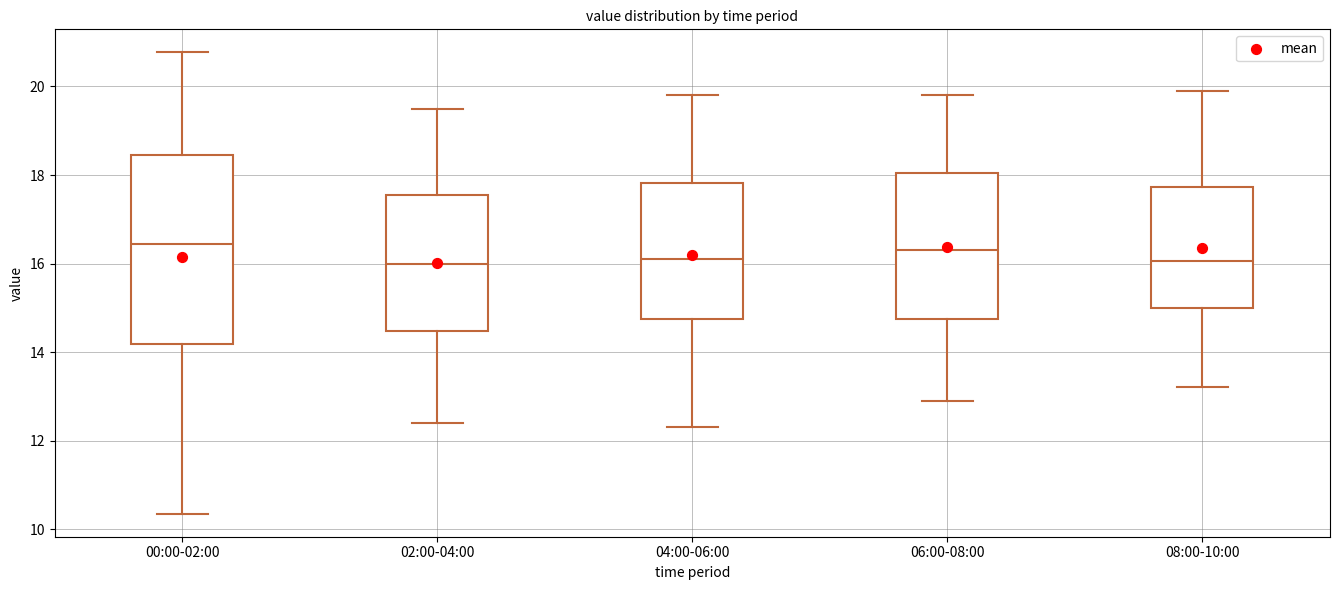

Which box is the tallest, from its lower edge to its upper edge?

00:00-02:00